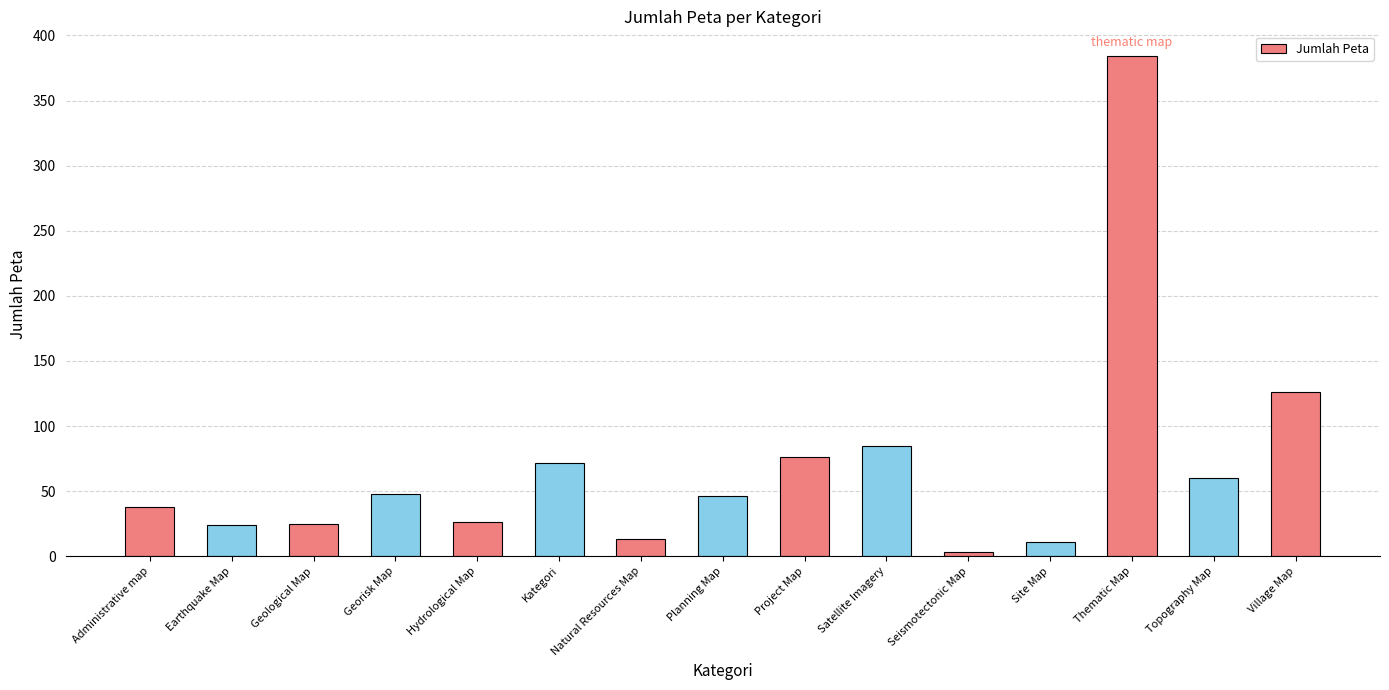

What is the label of the 5th bar from the left?

Hydrological Map